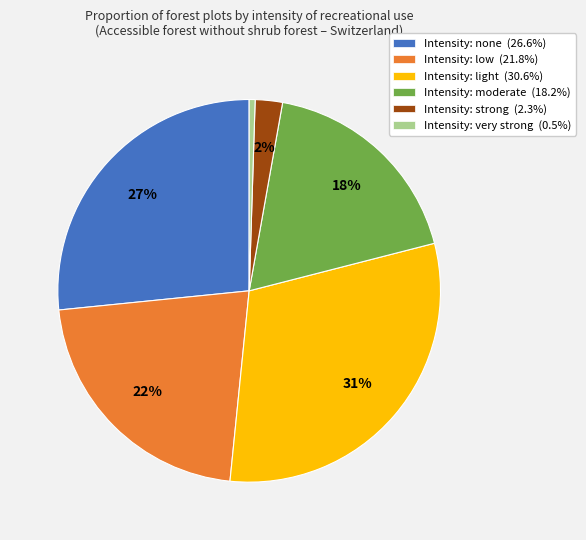

Combined, do Intensity: strong (2.3%) and Intensity: low (21.8%) account for over 50%?

No